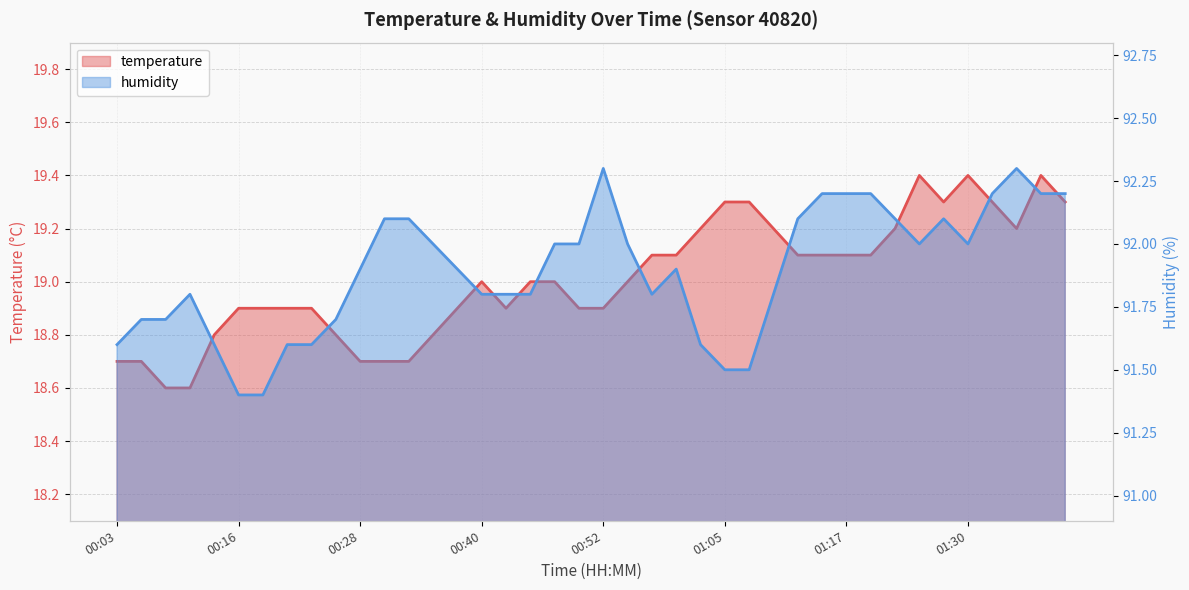

Is it true that temperature equals 4.9 at 34?

False